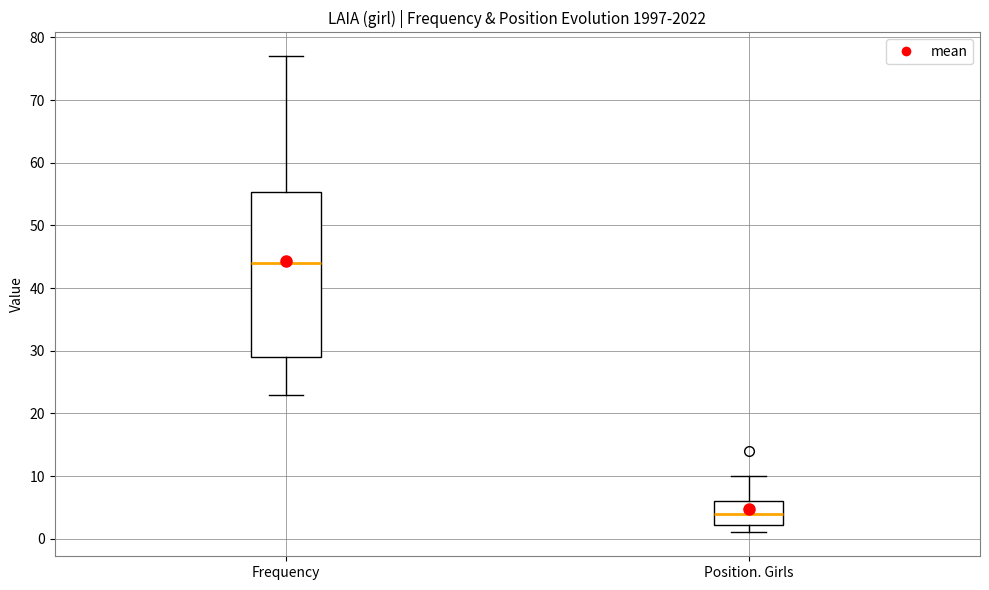

Where does the lower whisker of the box for Frequency end on the y-axis? The values are not printed on the chart, so give them approximately, as read against the axis.

23